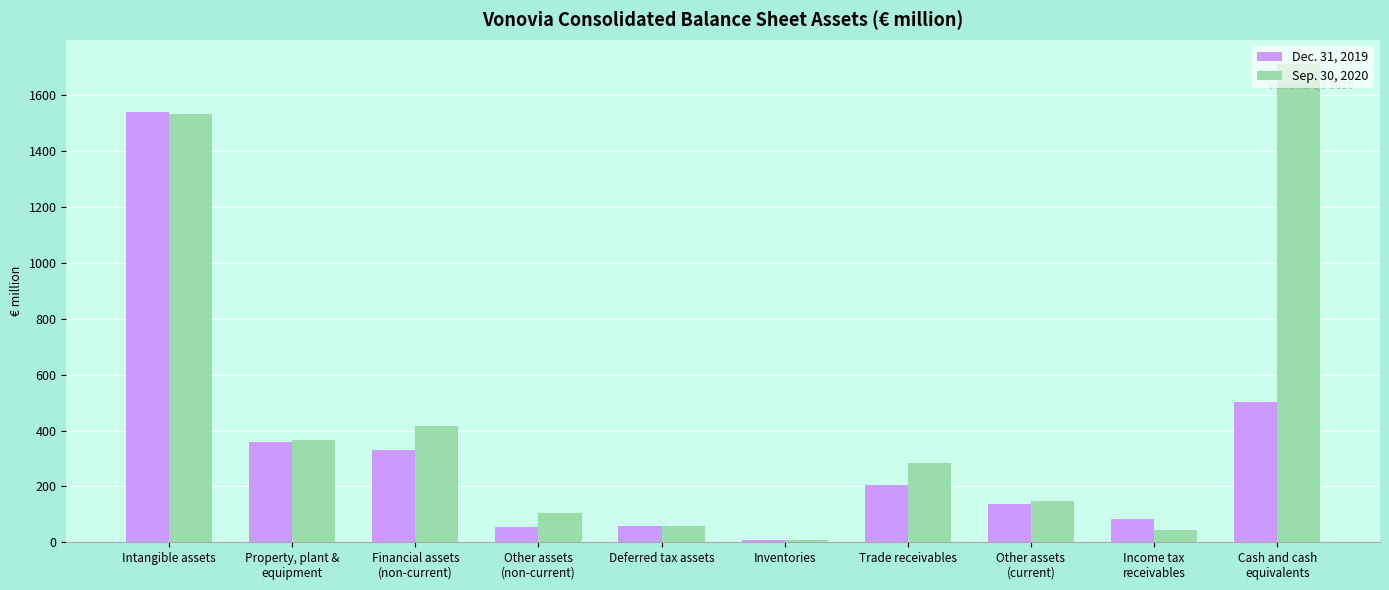

Is the value of Dec. 31, 2019 at Deferred tax assets greater than the value of Sep. 30, 2020 at Trade receivables?

No